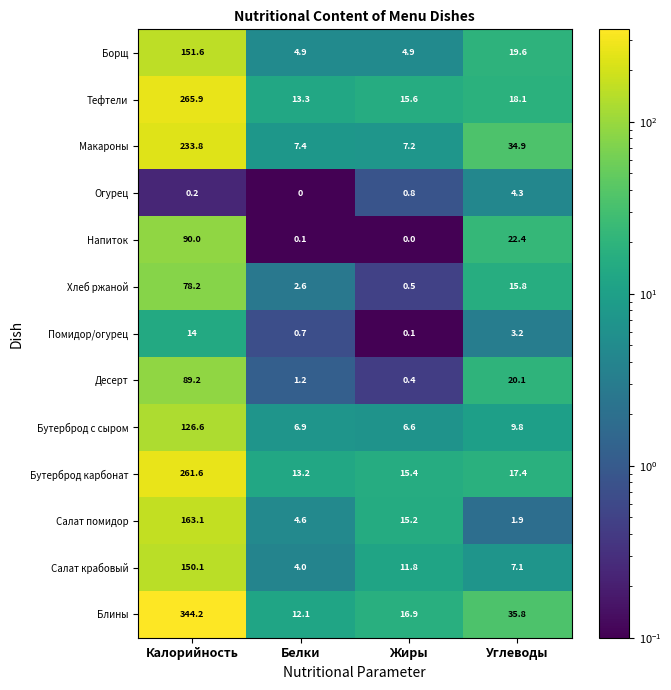

Rank the series by their maximum value, from highest to lowest.

Блины, Тефтели, Бутерброд карбонат, Макароны, Салат помидор, Борщ, Салат крабовый, Бутерброд с сыром, Напиток, Десерт, Хлеб ржаной, Помидор/огурец, Огурец